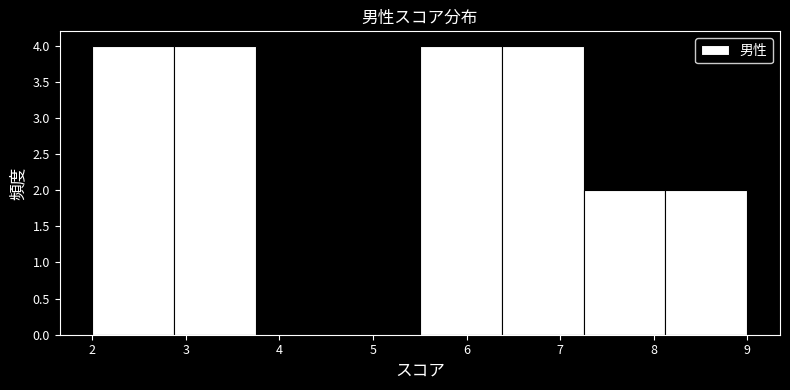

Reading left to right, list every bar in this chart as the range it spans on the x-axis followed by its height. Neither the bar edges nor the heights are printed on the chart, so give them approximately, as read against the axes.

2.0 to 2.9: 4
2.9 to 3.8: 4
3.8 to 4.6: 0
4.6 to 5.5: 0
5.5 to 6.4: 4
6.4 to 7.3: 4
7.3 to 8.1: 2
8.1 to 9.0: 2